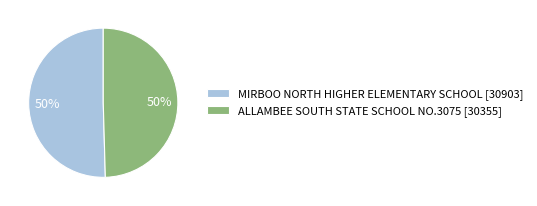

To the nearest percent, what is the average slice percentage?

50%